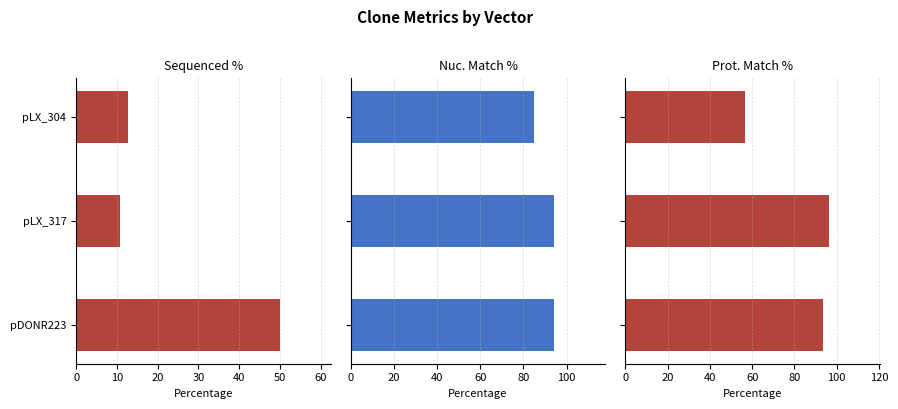

The Prot. Match % series shows 51.0 at pDONR223. True or false?

False